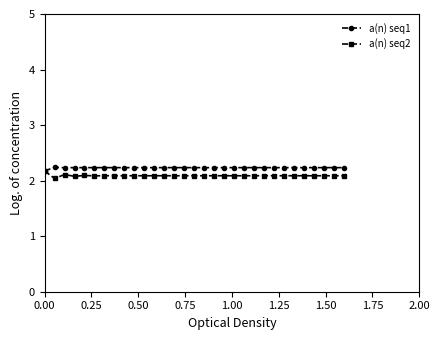

True or false: a(n) seq2 has more than 2 interior local peaks.

True